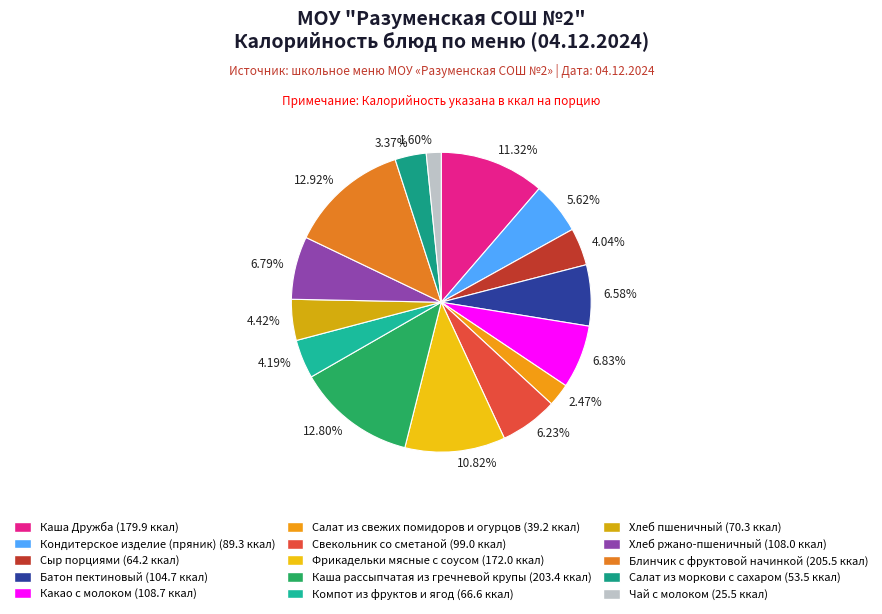

Is there any slice that represents more than half of the pie?

No